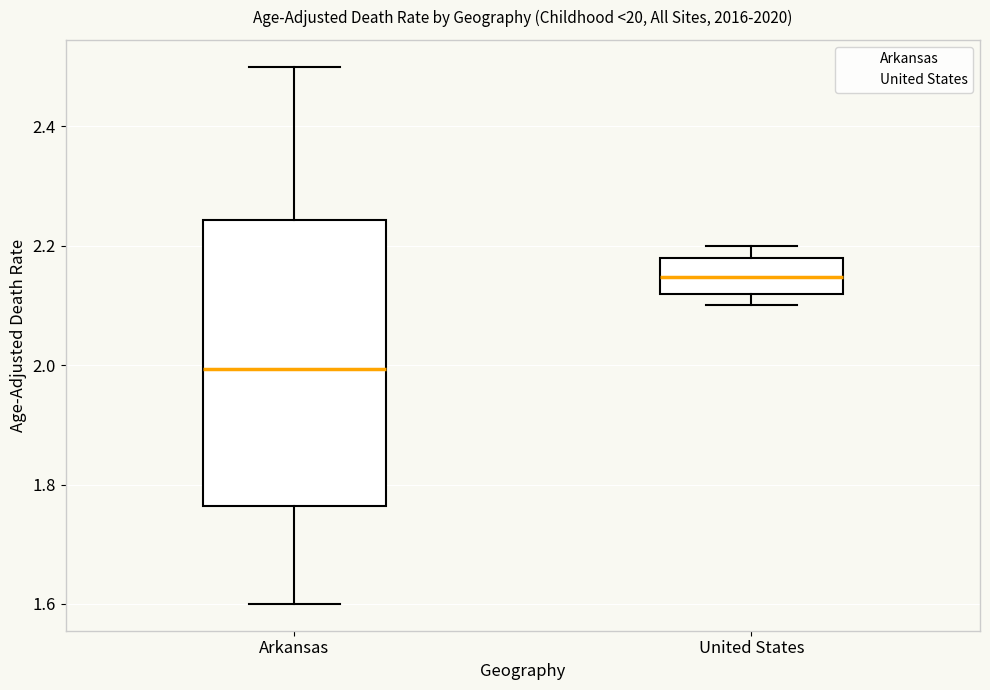

Reading left to right, read every box against the y-axis: the position of its median line, the range the box covers, and the ends of its whiskers. The values are not printed on the chart, so give them approximately, as read against the axis.

Arkansas: median 2.00, box 1.76 to 2.24, whiskers 1.60 to 2.50
United States: median 2.14, box 2.12 to 2.18, whiskers 2.10 to 2.20